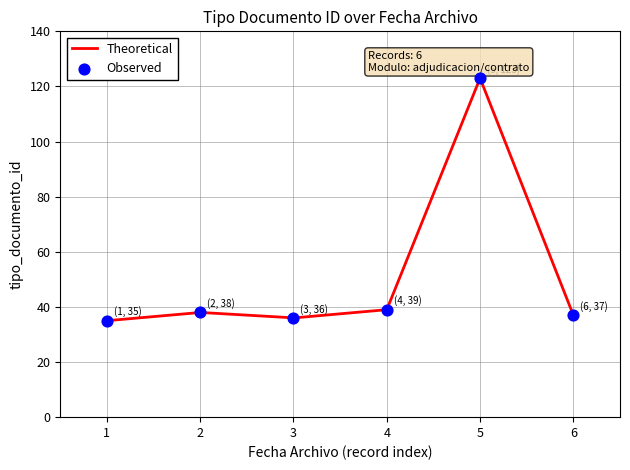

What is the minimum value for Theoretical?

35.0